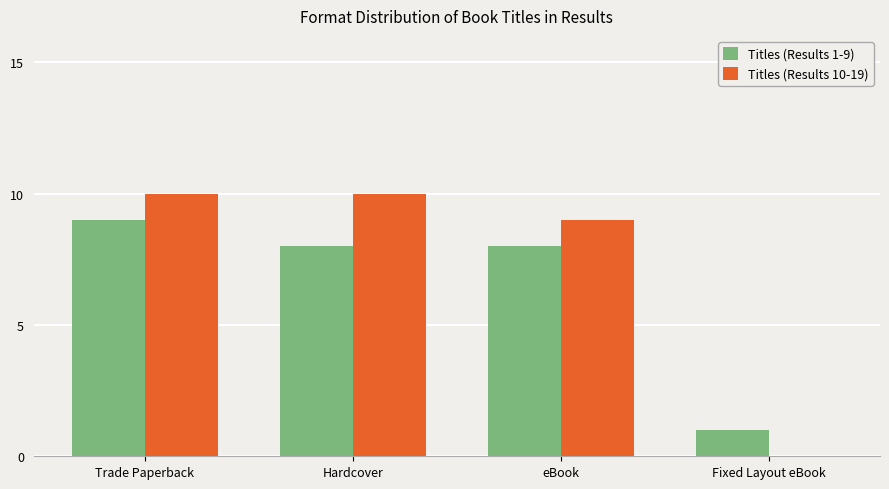

Is the value of Titles (Results 1-9) at Trade Paperback greater than the value of Titles (Results 10-19) at Fixed Layout eBook?

Yes